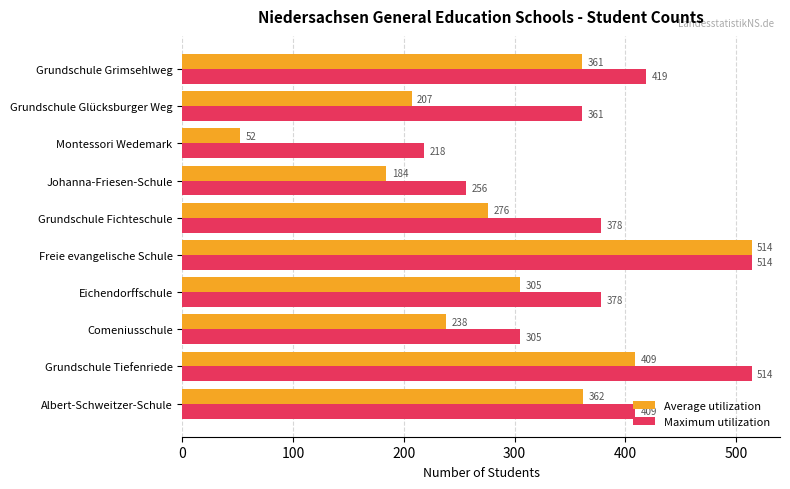

What is the sum of all Average utilization values?

2908